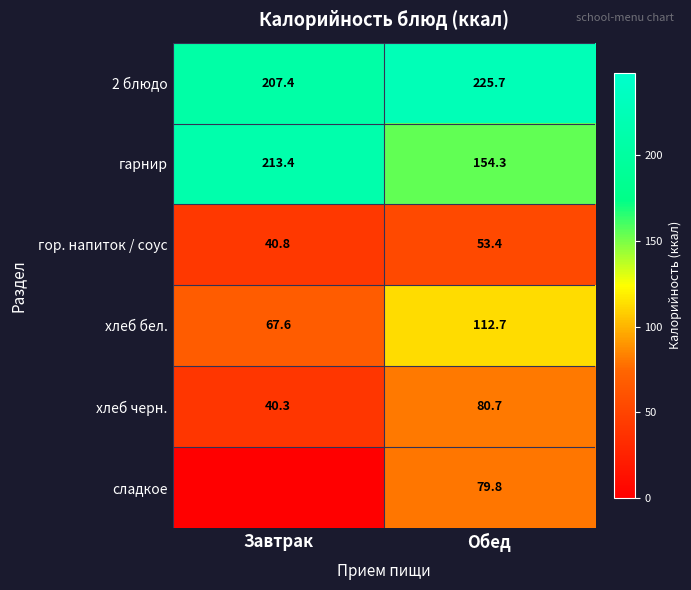

Which has a higher value, Завтрак or Обед?

Обед